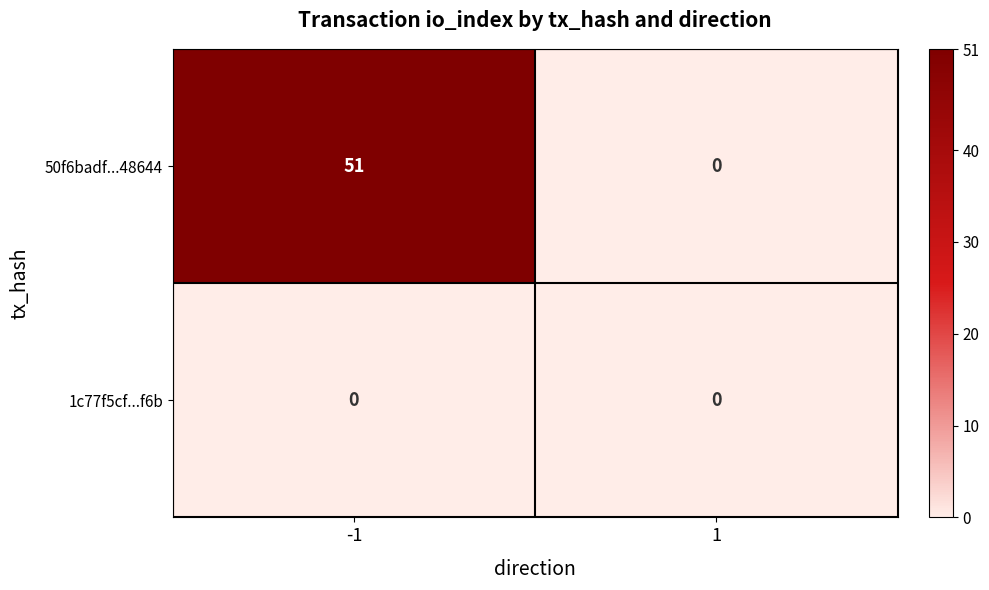

Which series has the largest total across all categories?

50f6badf...48644